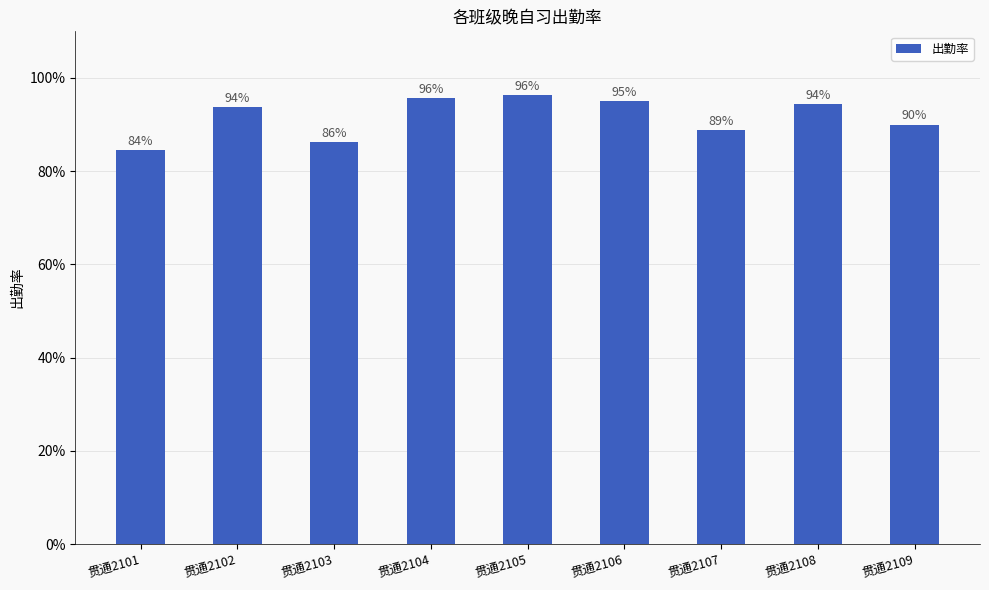

Reading left to right, extract all data points from this chart.

0.8	0.9	0.9	1.0	1.0	0.9	0.9	0.9	0.9